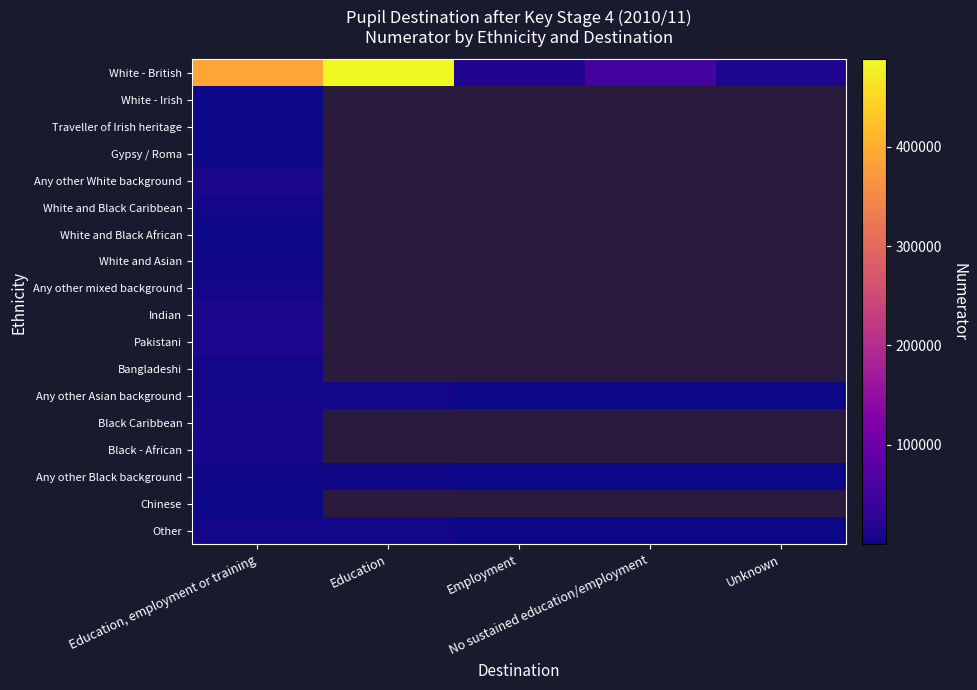

Which series has the largest total across all categories?

White - British